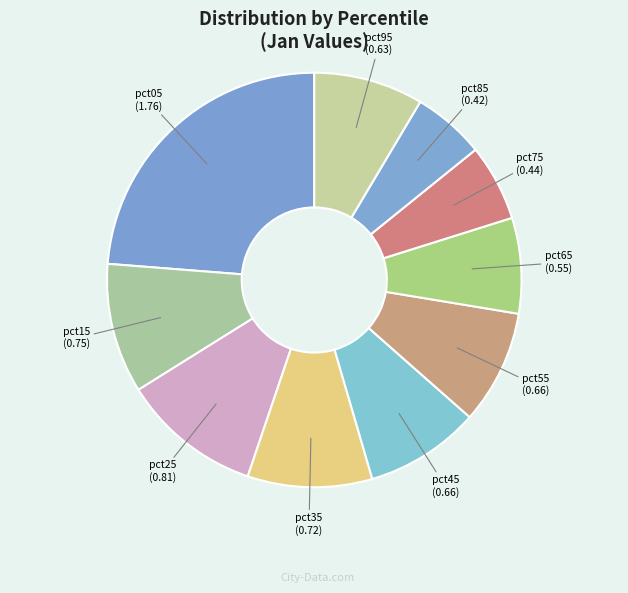

Which slice is the largest?

pct05